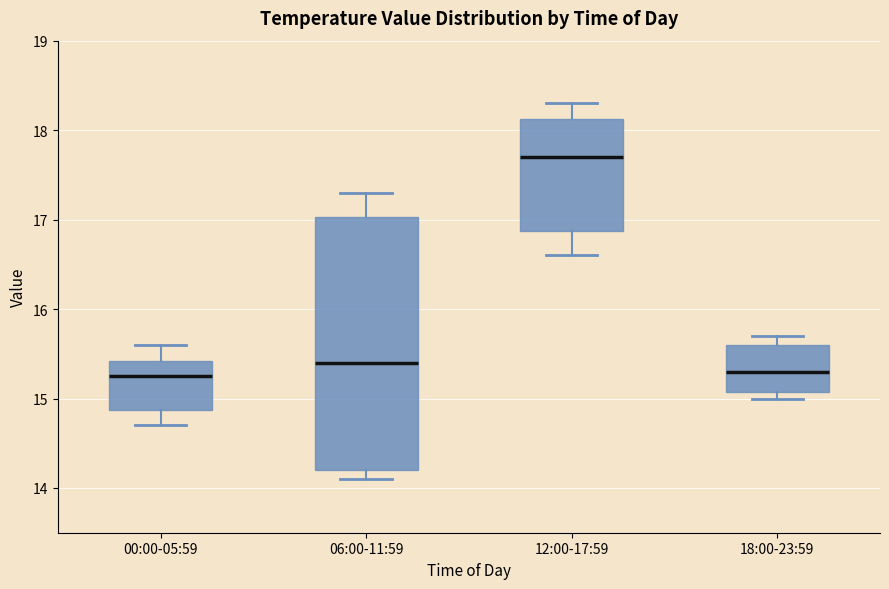

Reading left to right, read every box against the y-axis: the position of its median line, the range the box covers, and the ends of its whiskers. The values are not printed on the chart, so give them approximately, as read against the axis.

00:00-05:59: median 15.3, box 14.9 to 15.4, whiskers 14.7 to 15.6
06:00-11:59: median 15.4, box 14.2 to 17.0, whiskers 14.1 to 17.3
12:00-17:59: median 17.7, box 16.9 to 18.1, whiskers 16.6 to 18.3
18:00-23:59: median 15.3, box 15.1 to 15.6, whiskers 15.0 to 15.7